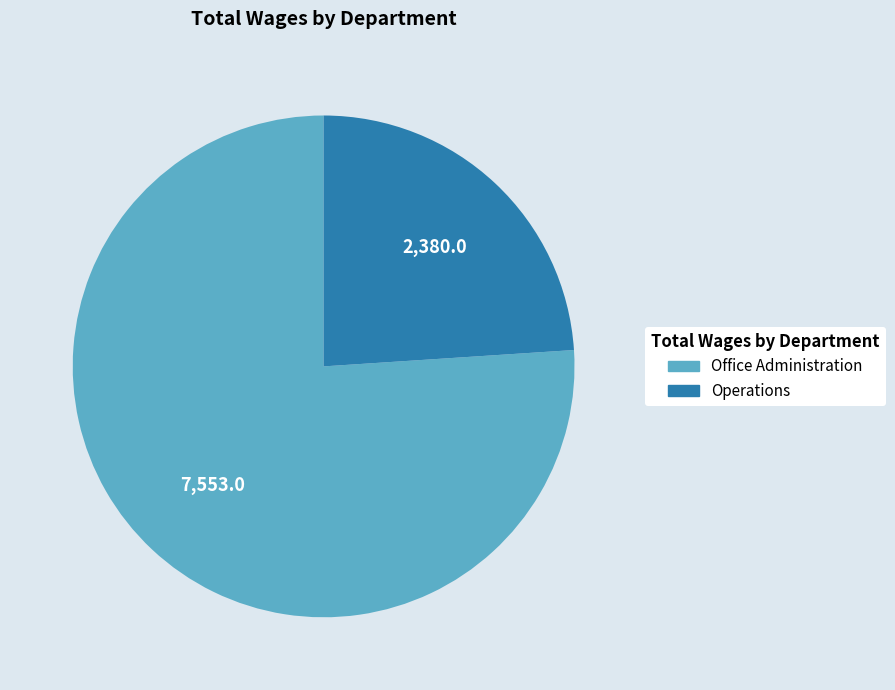

What is the majority slice?

Office Administration